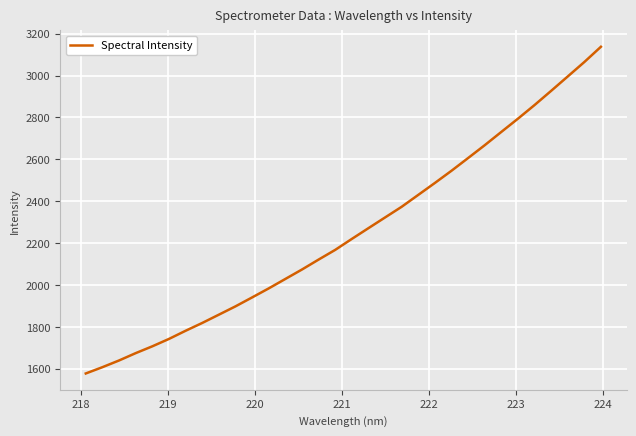

What is the maximum value shown in the chart?

3137.5